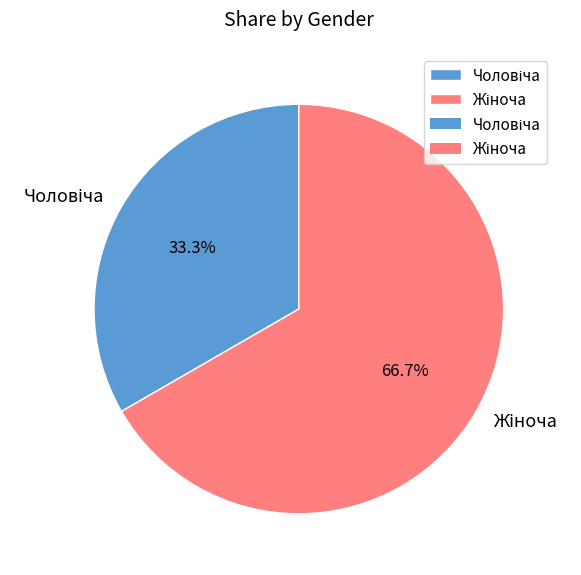

Is there any slice that represents more than half of the pie?

Yes